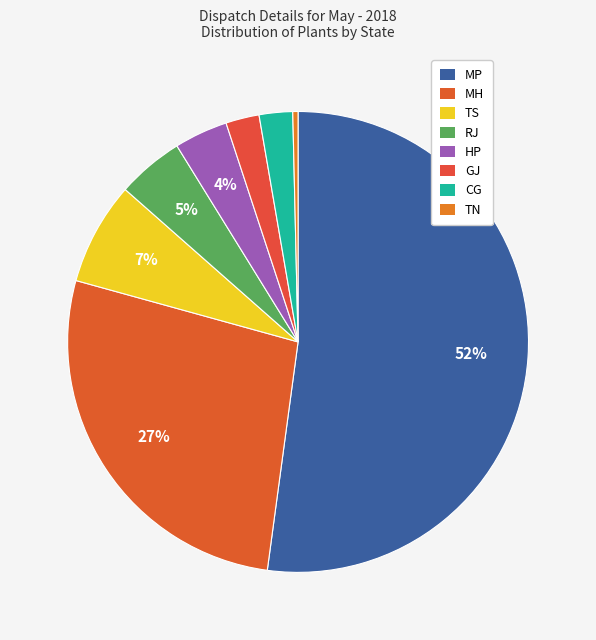

Which category accounts for the majority?

MP